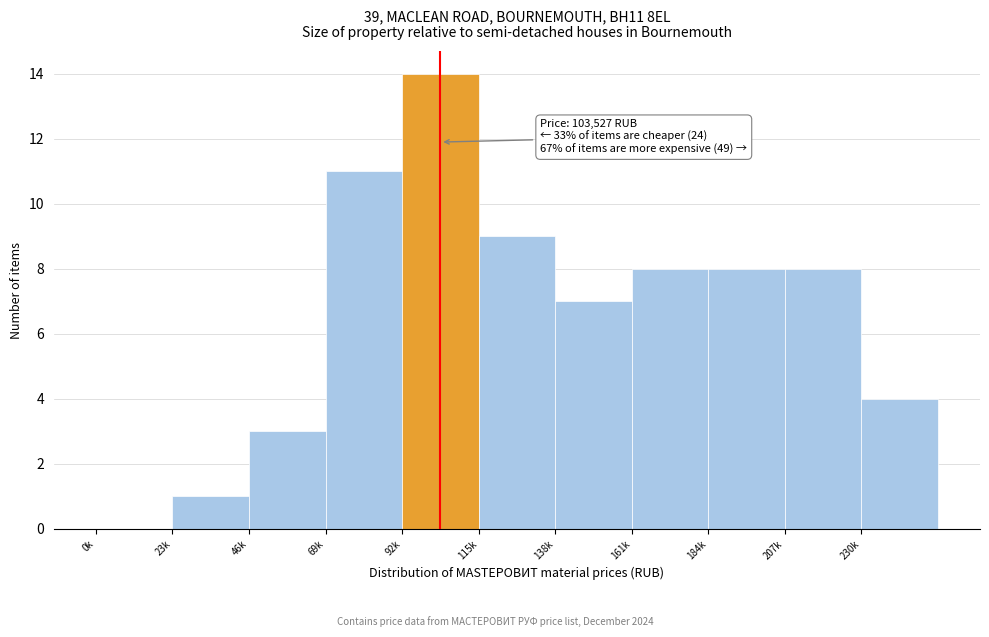

Reading right to left, extract all data points from this chart.

230k=4	207k=8	184k=8	161k=8	138k=7	115k=9	92k=14	69k=11	46k=3	23k=1	0k=0